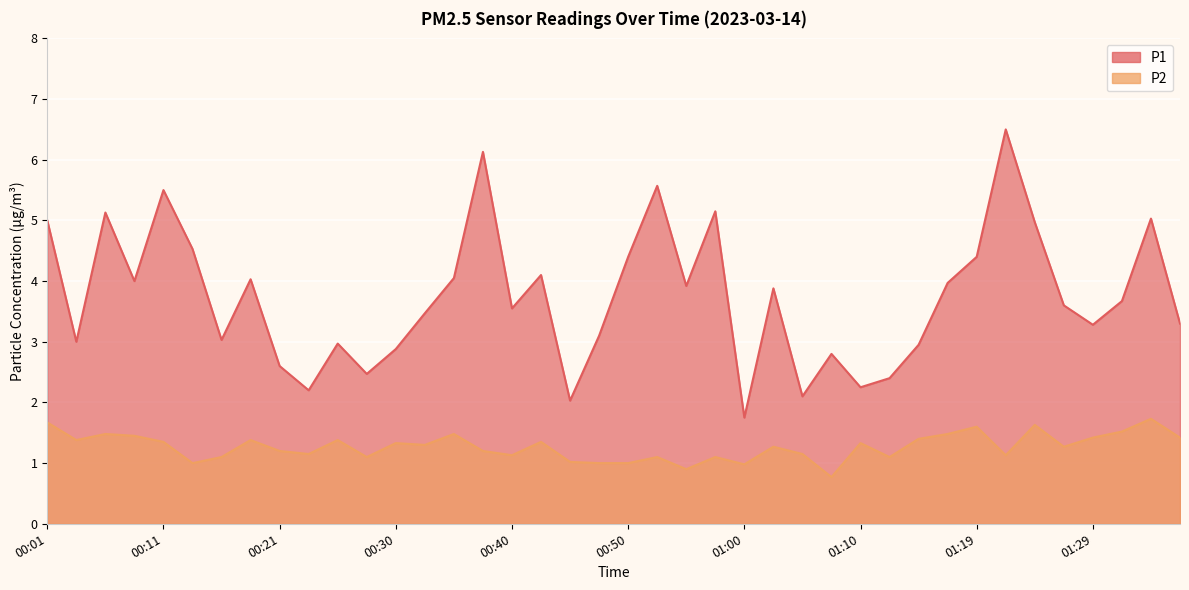

What is the total value across all series at 01:31?

5.2